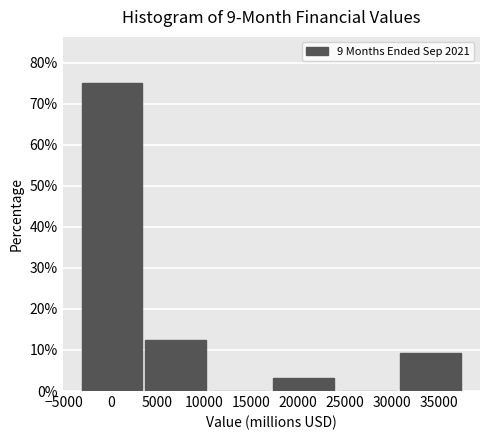

Reading left to right, list every bar in this chart as the range it spans on the x-axis followed by its height. Neither the bar edges nor the heights are printed on the chart, so give them approximately, as read against the axes.

-3500 to 3500: 75
3500 to 10500: 13
10500 to 17000: 0
17000 to 24000: 3
24000 to 31000: 0
31000 to 37500: 9